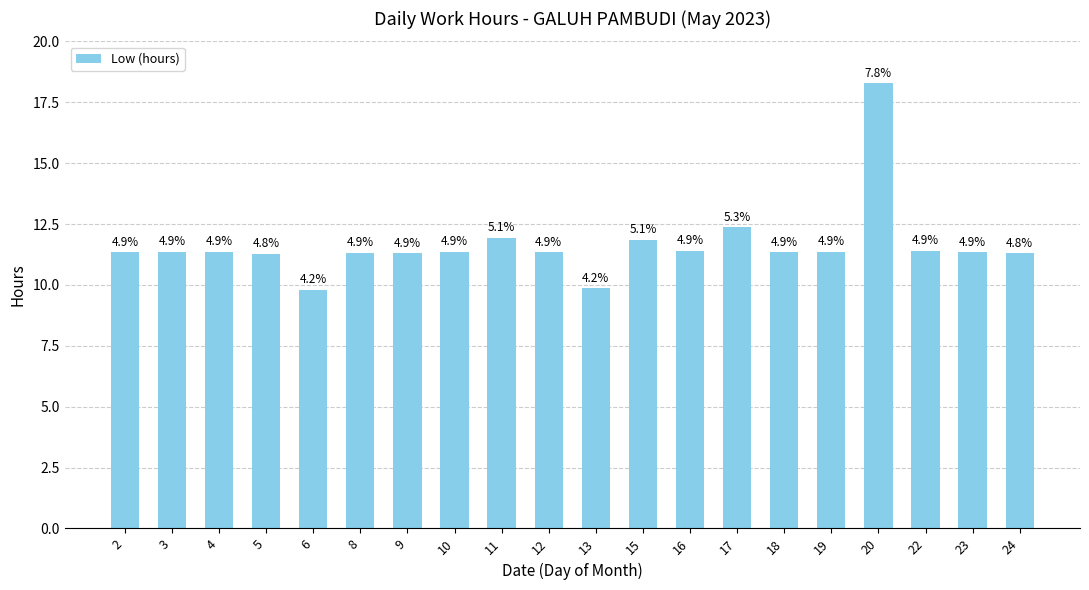

List the labels in order of value, smallest first.

6, 13, 5, 24, 9, 8, 2, 18, 23, 12, 4, 10, 3, 19, 16, 22, 15, 11, 17, 20